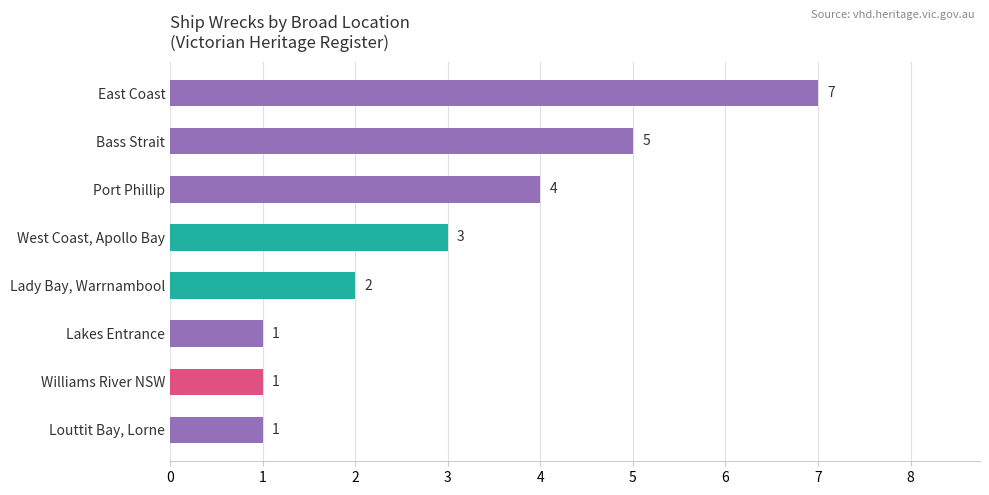

Count the values in the range 1 to 5.

7